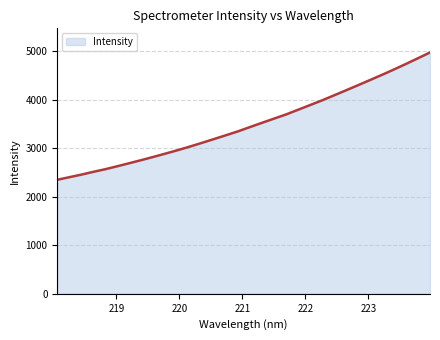

What is the maximum value shown in the chart?

4977.1